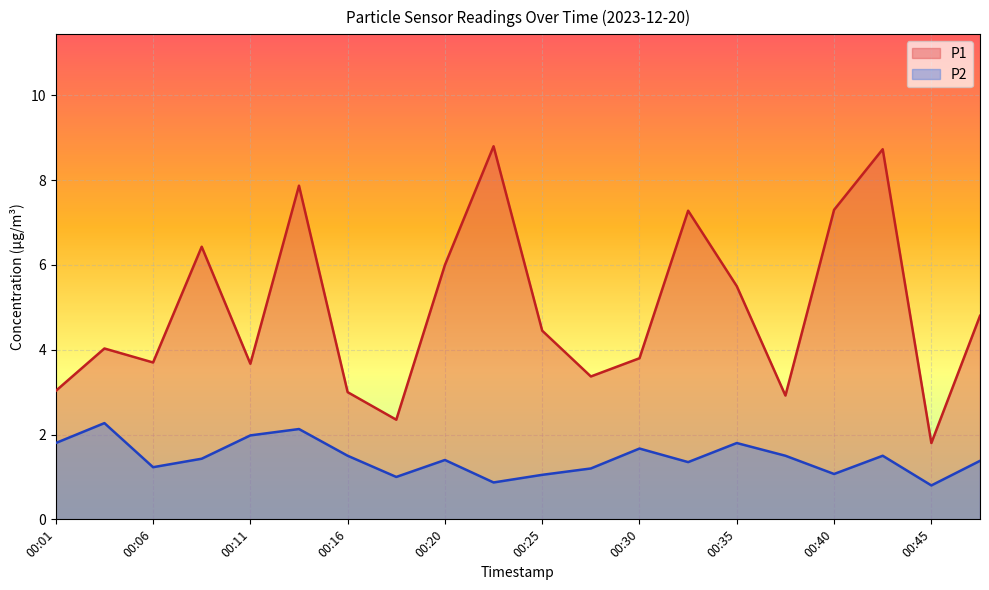

What is the sum of the P1 values at 00:35 and 00:42?

14.2